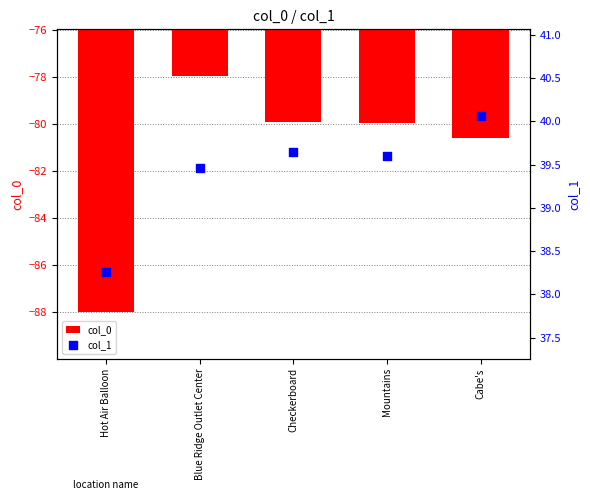

Is the value of col_1 at Cabe's greater than the value of col_0 at Checkerboard?

Yes